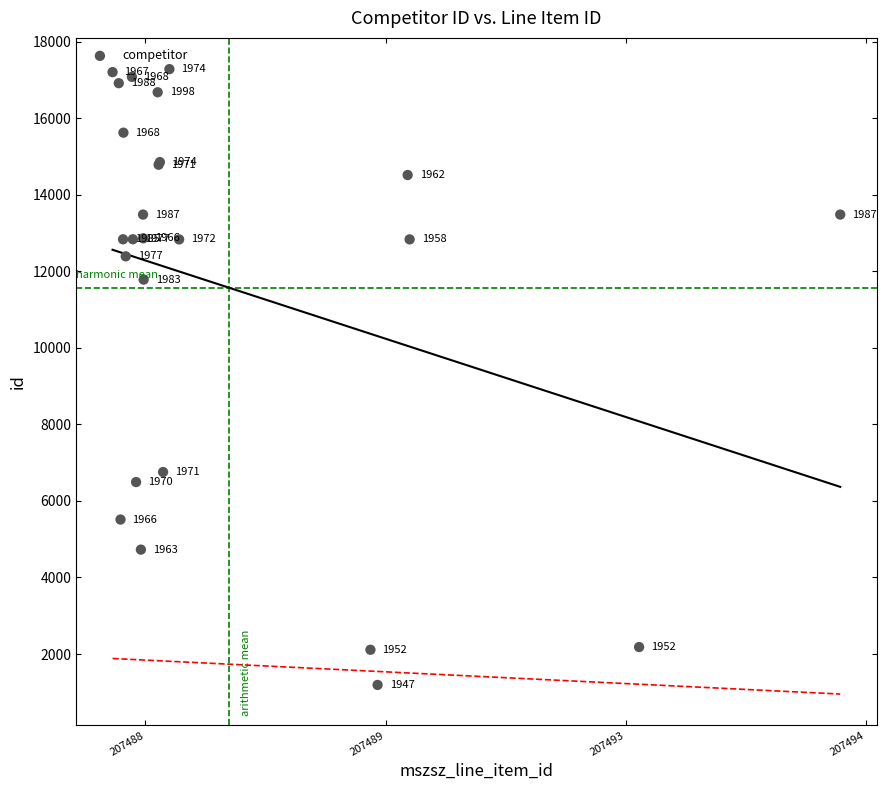

What Y value in the scatter plot is closest to 9236?

6755